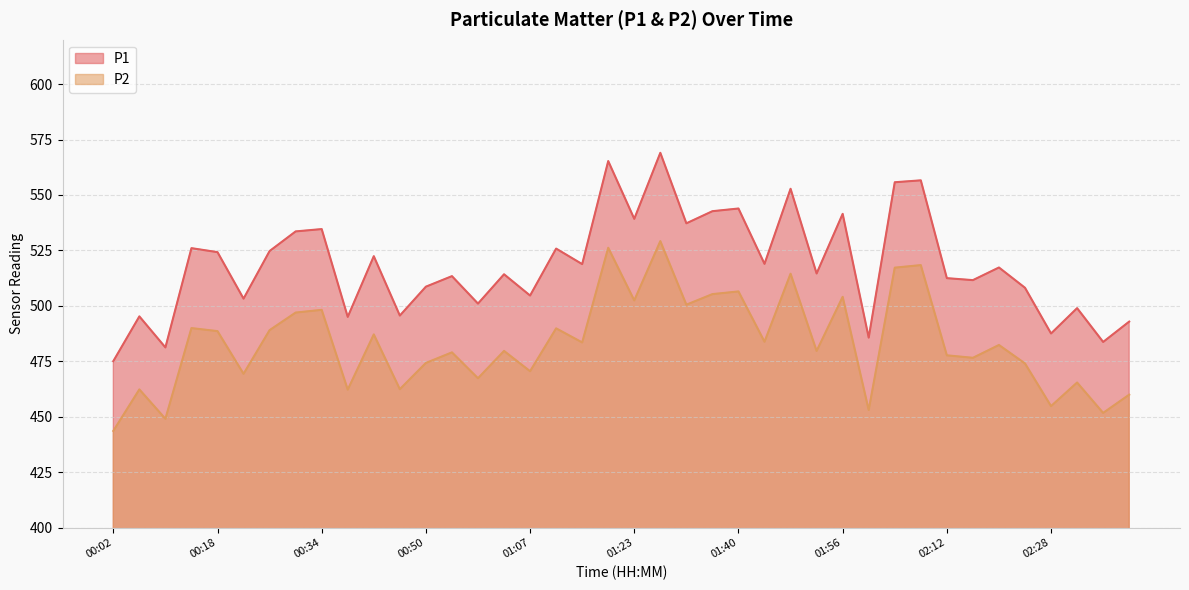

Which series has the largest range (max minus min)?

P1